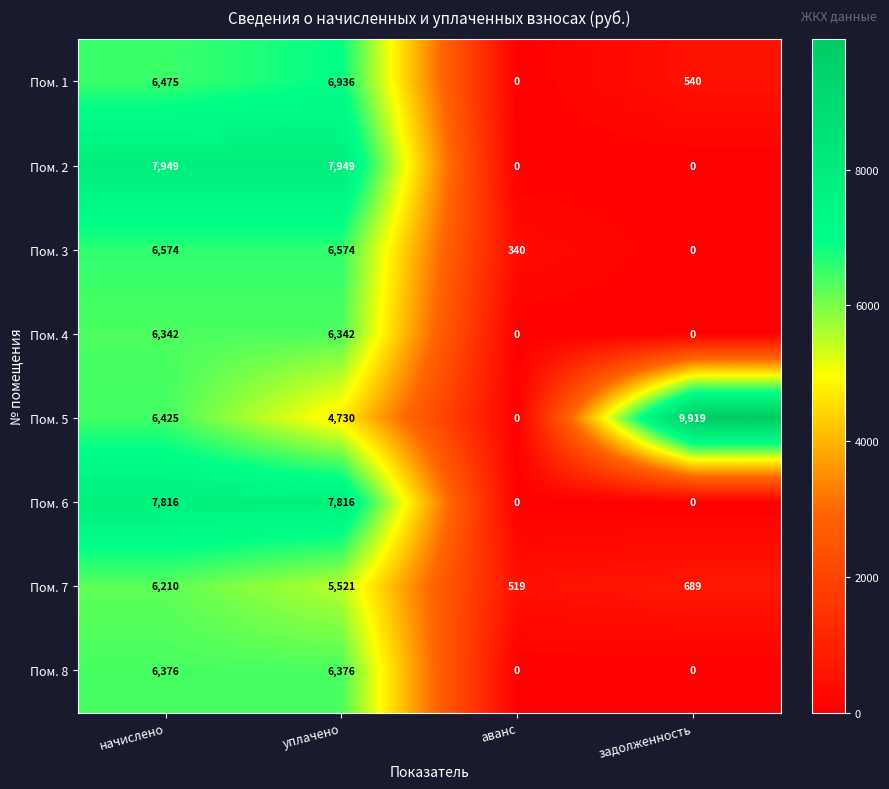

Between уплачено and аванс, which series saw the biggest shift?

Пом. 2